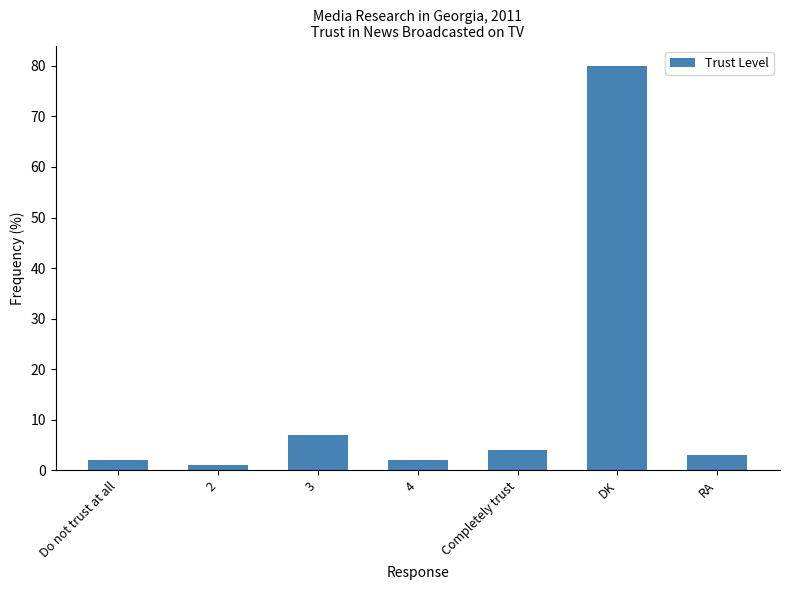

What is the label of the 5th bar from the left?

Completely trust